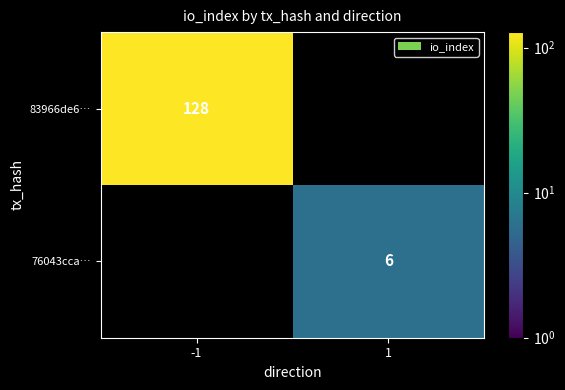

The 83966de6… series shows 128 at -1. True or false?

True